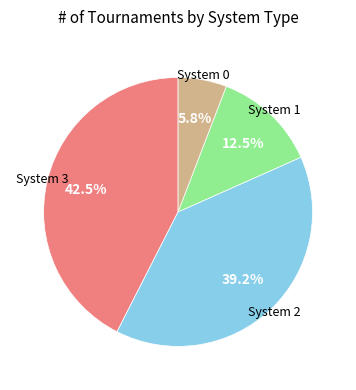

To the nearest percent, what percentage of the pie is System 2?

39%